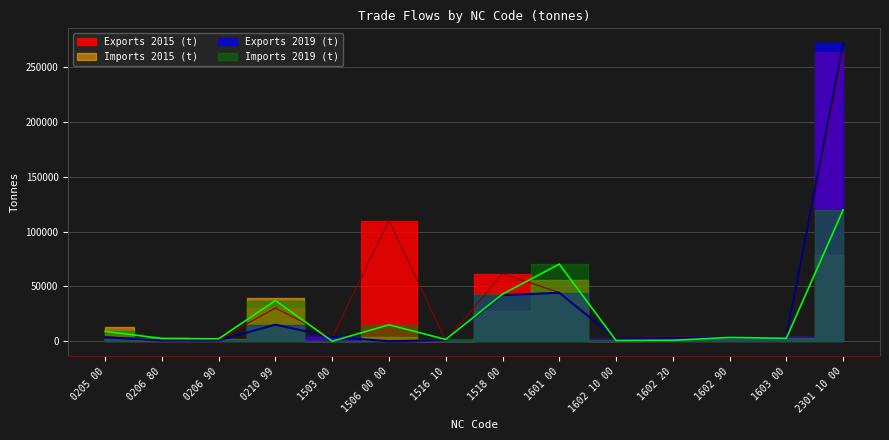

What is the highest value of the Exports 2015 (t) series?

264436.1